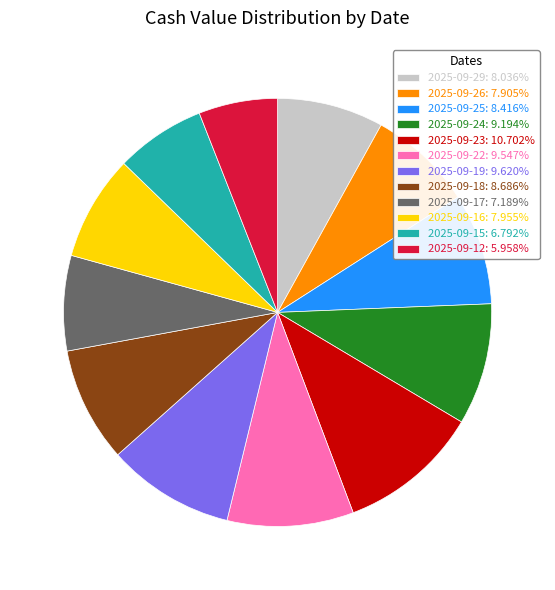

What is the ratio of the value at 2025-09-29: 8.036% to the value at 2025-09-22: 9.547%?

0.8